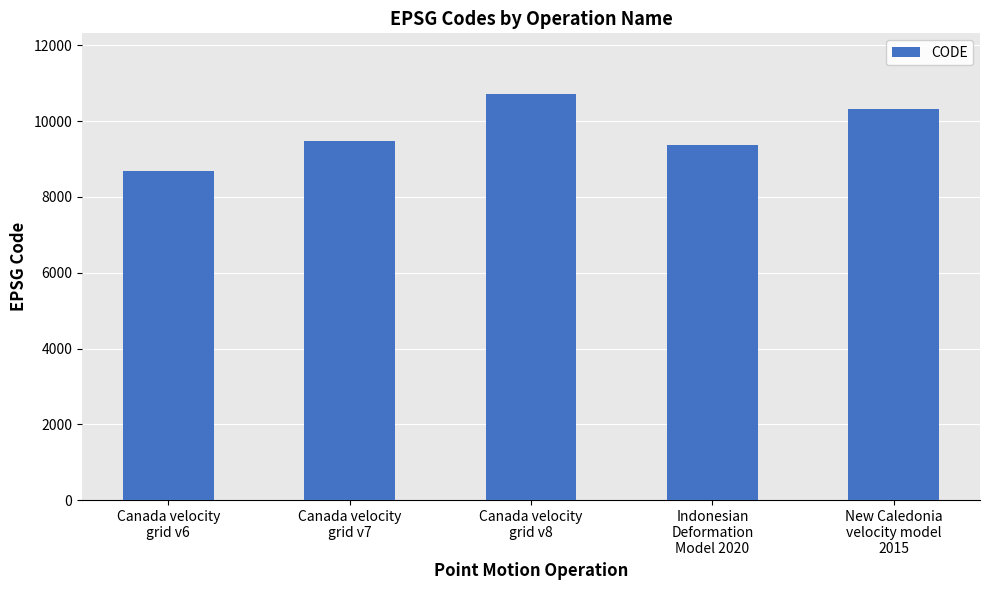

What is the label of the 5th bar from the right?

Canada velocity
grid v6